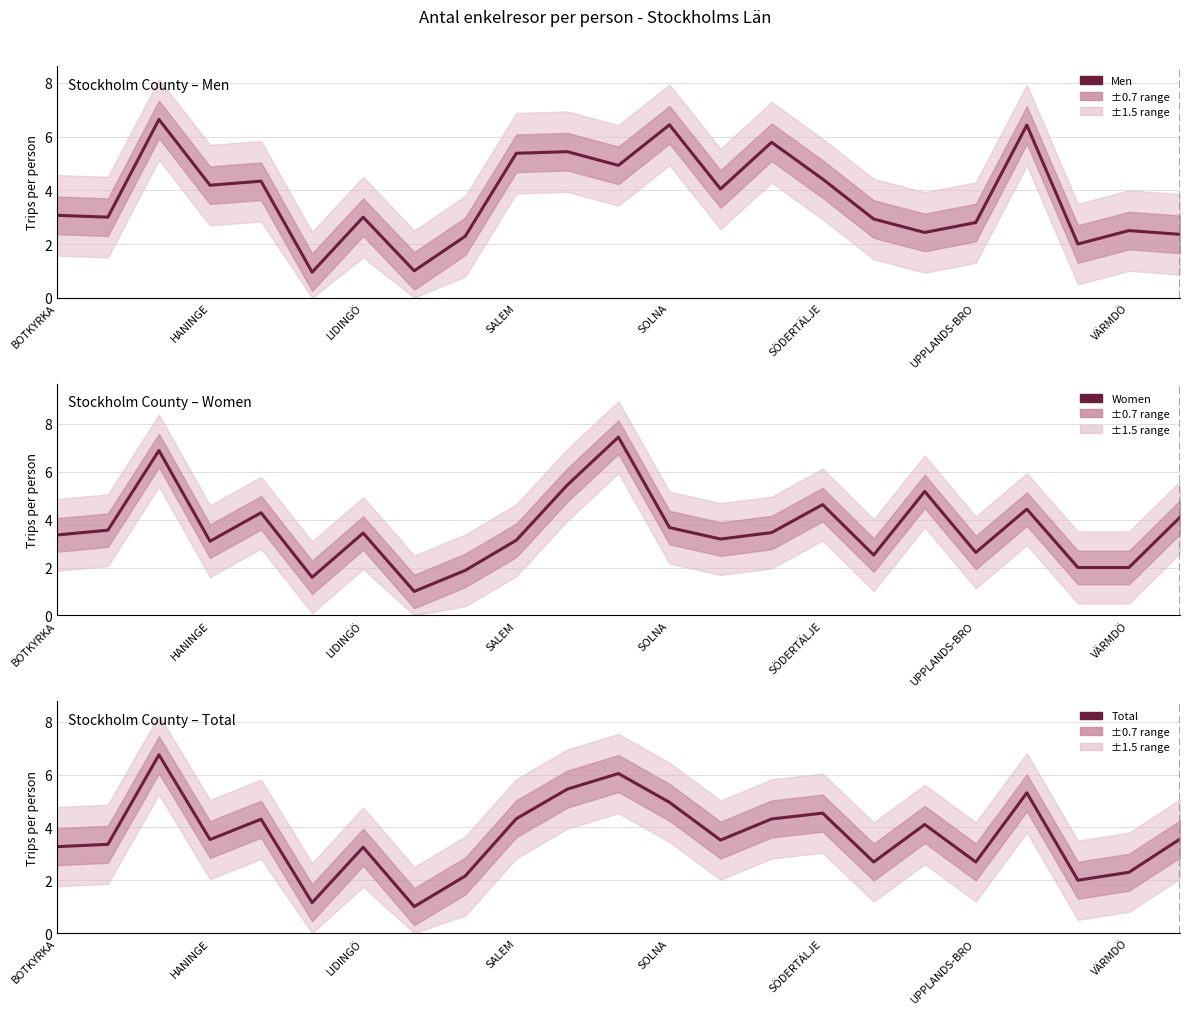

What is the total value across all series at 22?

10.0